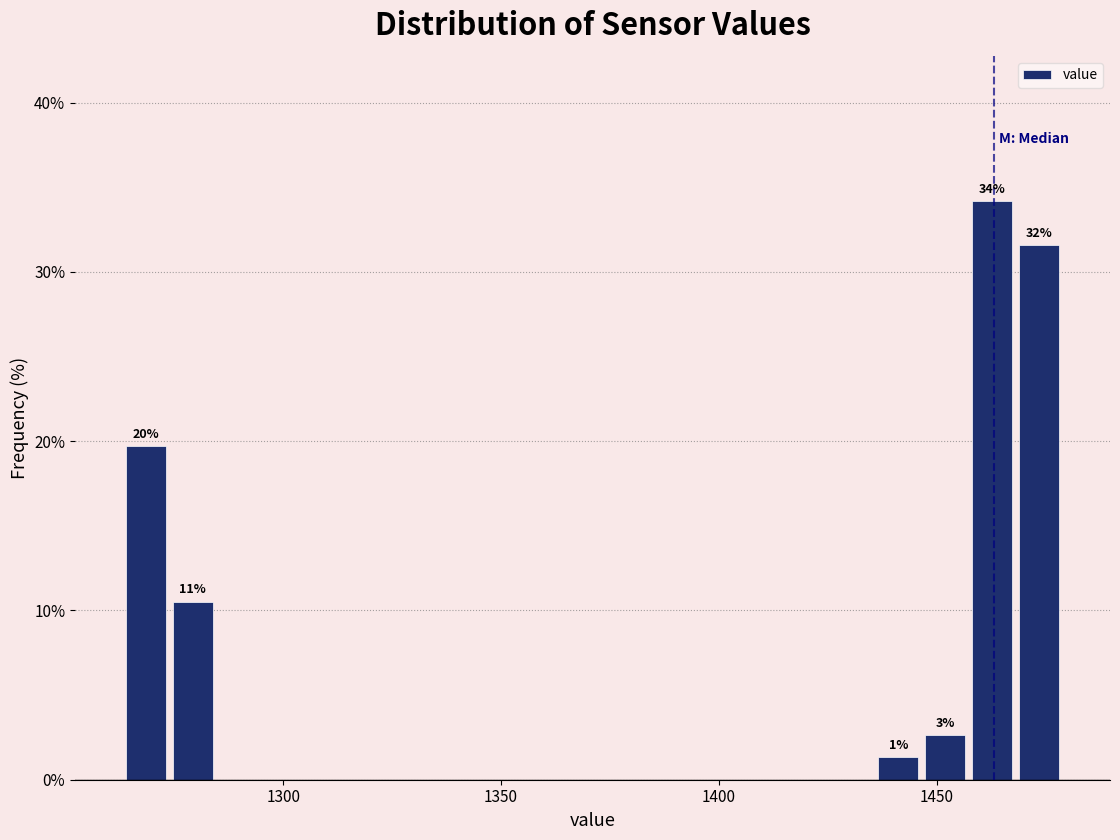

Read against the x-axis, roughly where is the centre of the tallest bar?

1465